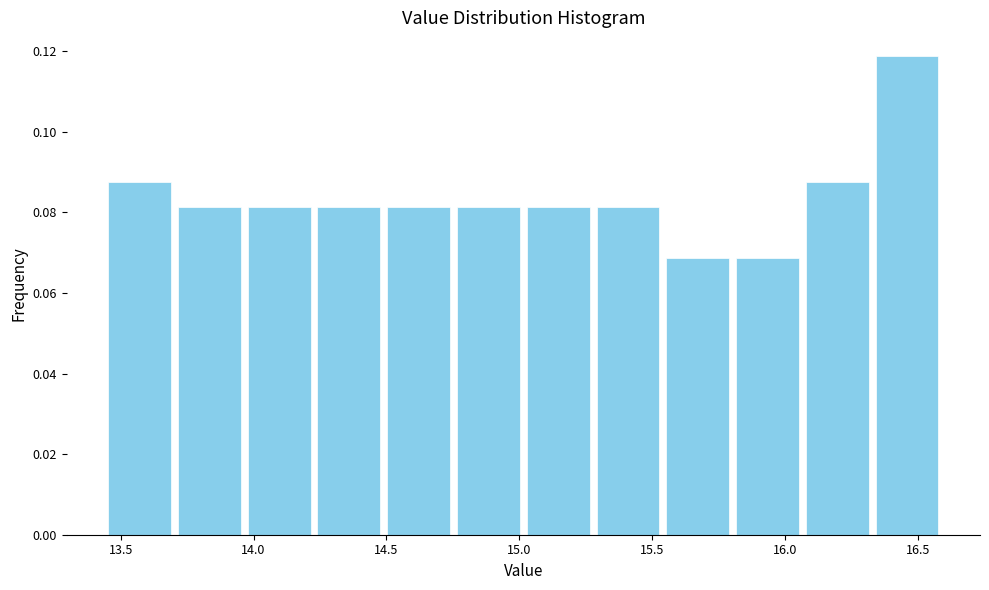

Over which range of the x-axis is the bar tallest?

16.35 to 16.60